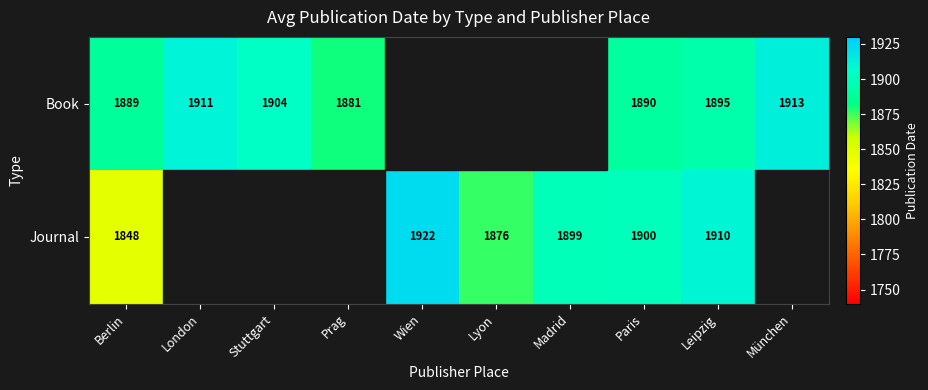

The value of Journal at Madrid is 1899. True or false?

True